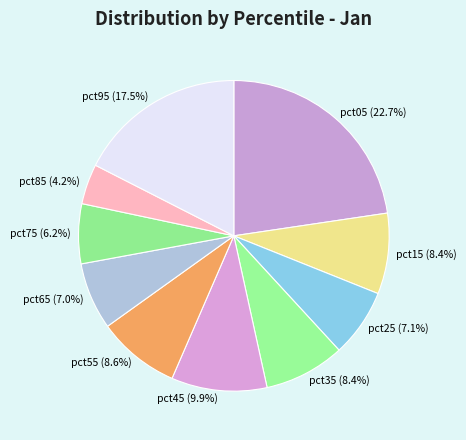

Is there a majority slice in this chart?

No